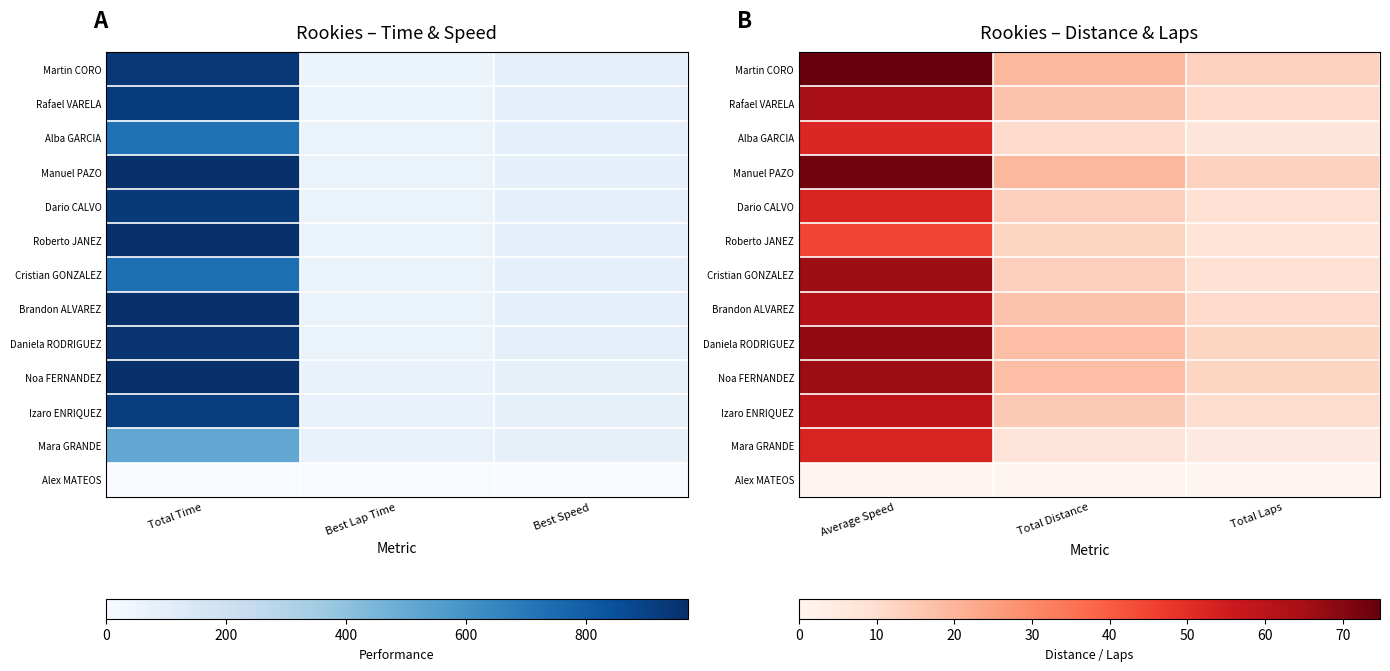

The Roberto JANEZ series shows 13.3 at Total Laps. True or false?

False